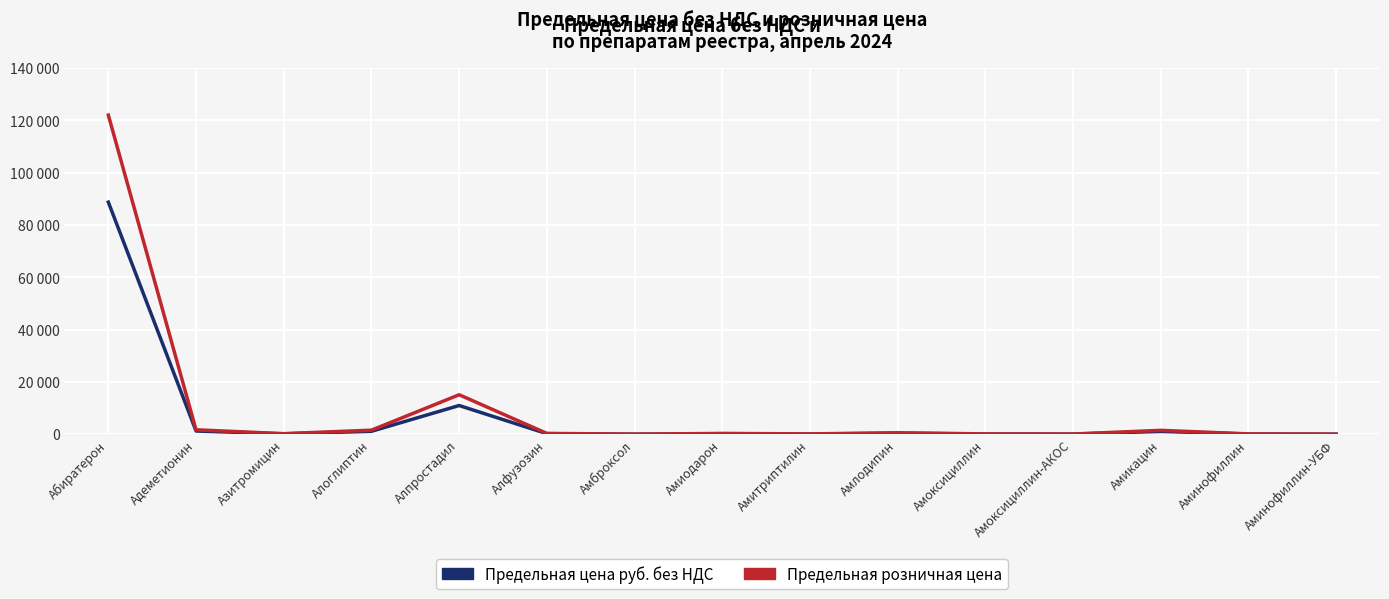

What is the difference between the maximum and minimum values in the Предельная цена руб. без НДС series?

88729.9